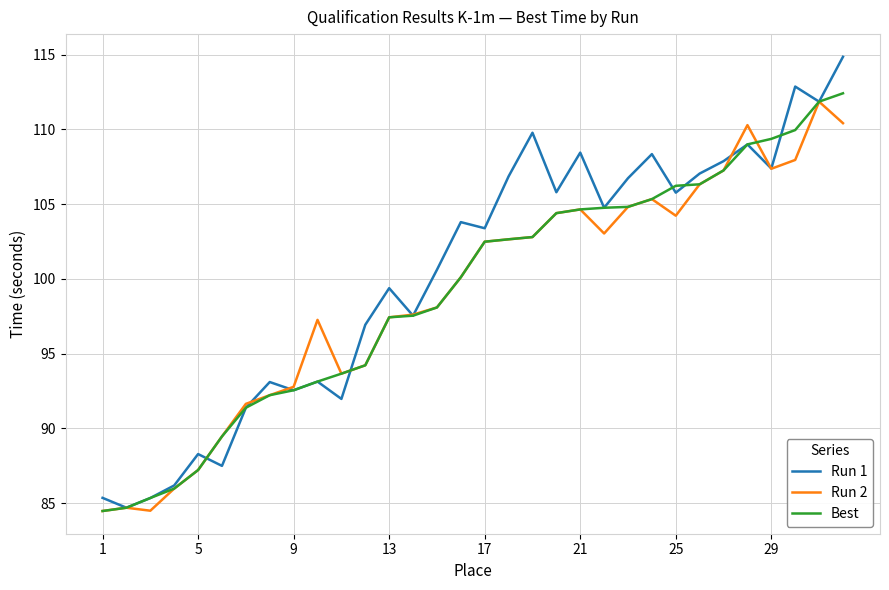

What is the smallest value displayed?

84.5